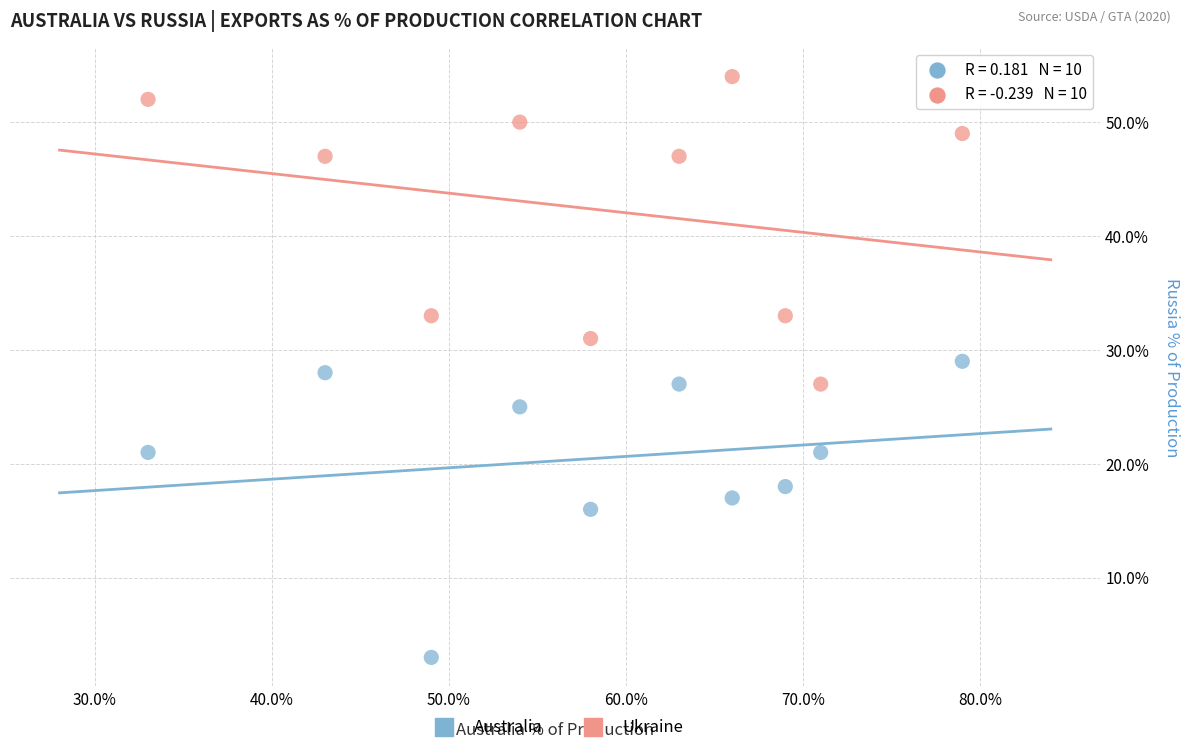

What are all the series names shown in the legend?

Australia, Ukraine